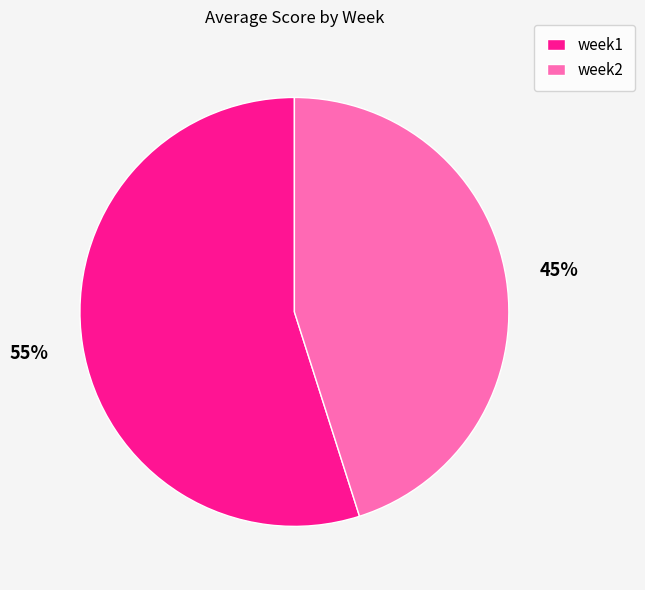

Which slice represents more than half of the pie?

week1